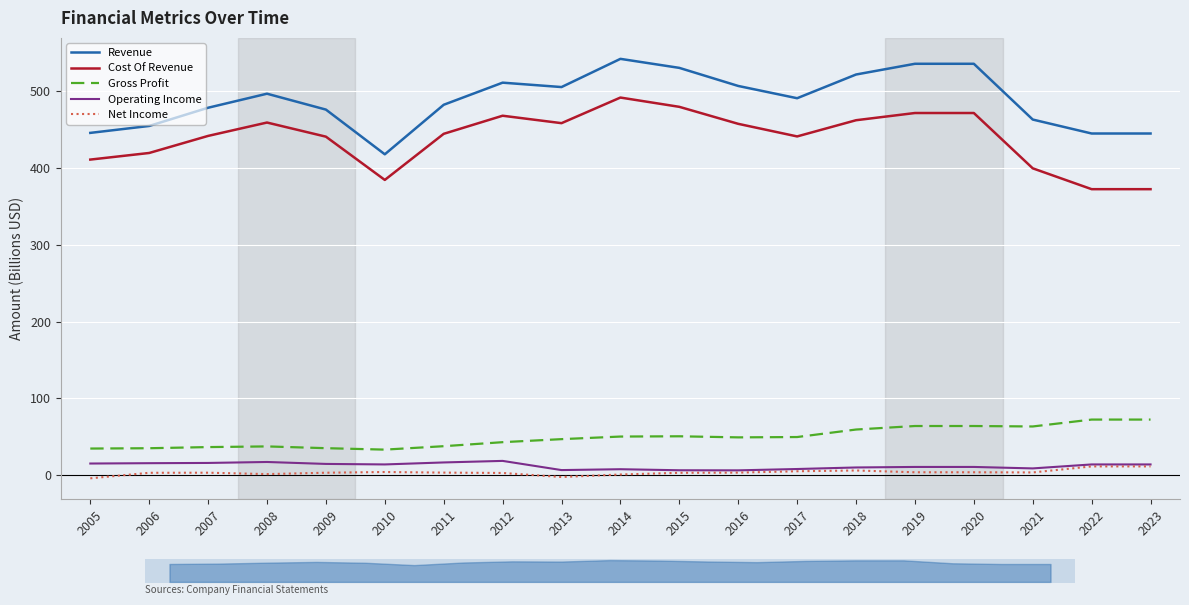

Read the Gross Profit value at 2016.

49.3